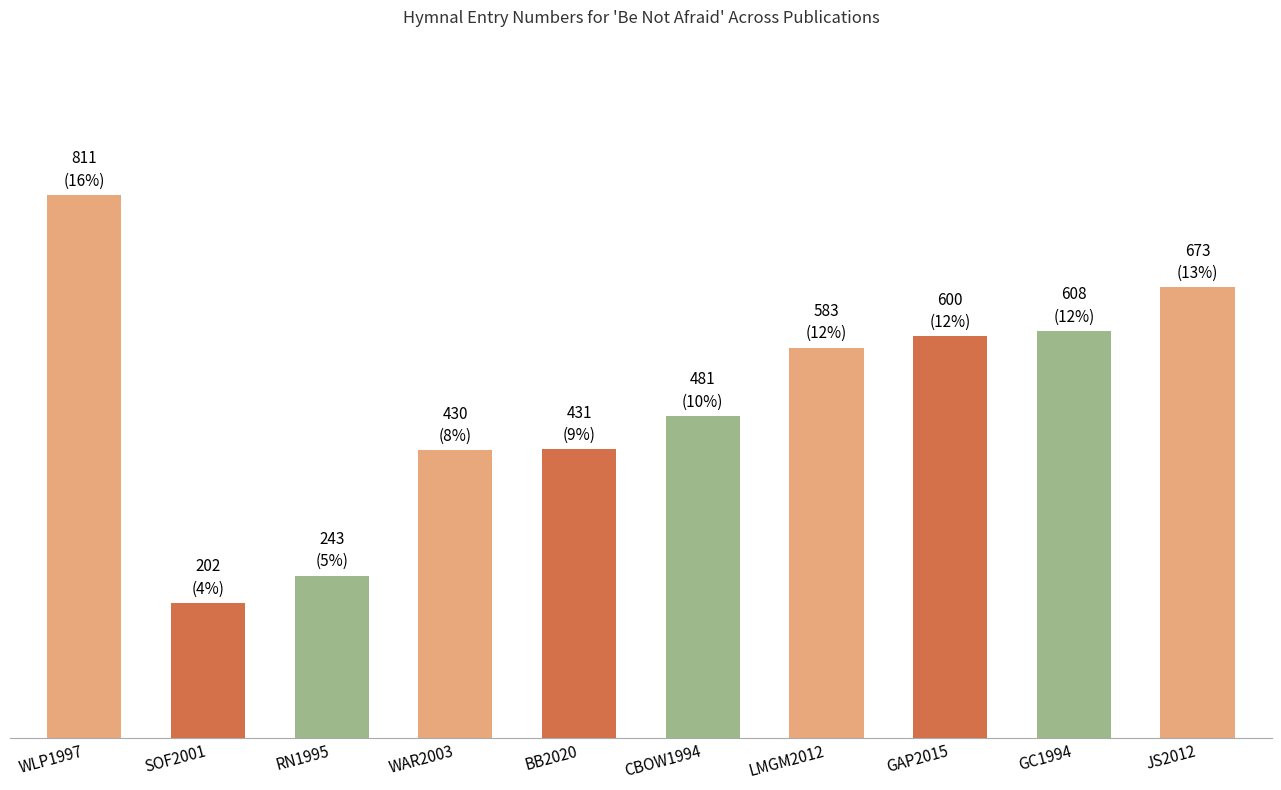

What is the greatest value displayed?

811